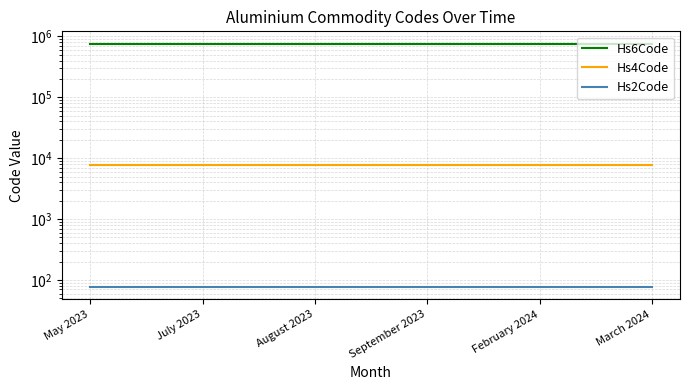

Count the number of data series in this chart.

3